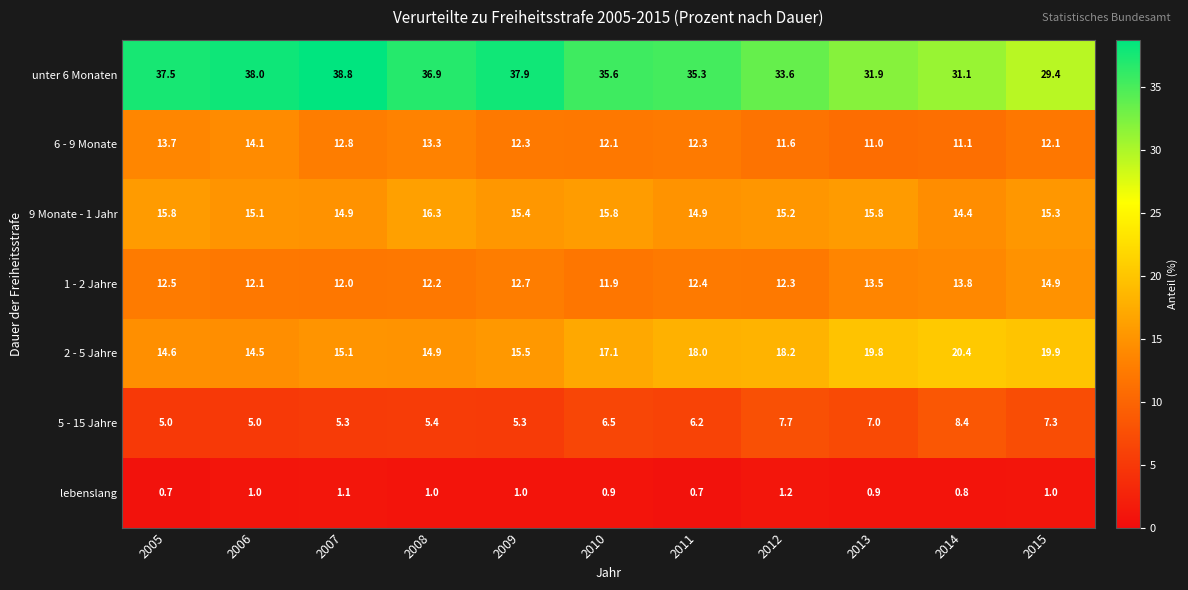

The value of 2 - 5 Jahre at 2015 is 33.5. True or false?

False